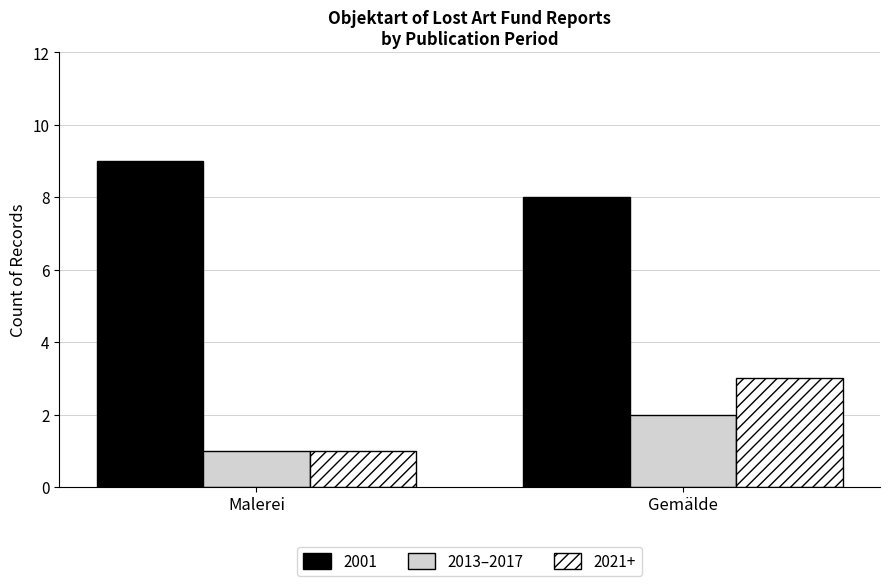

Count the number of data series in this chart.

3